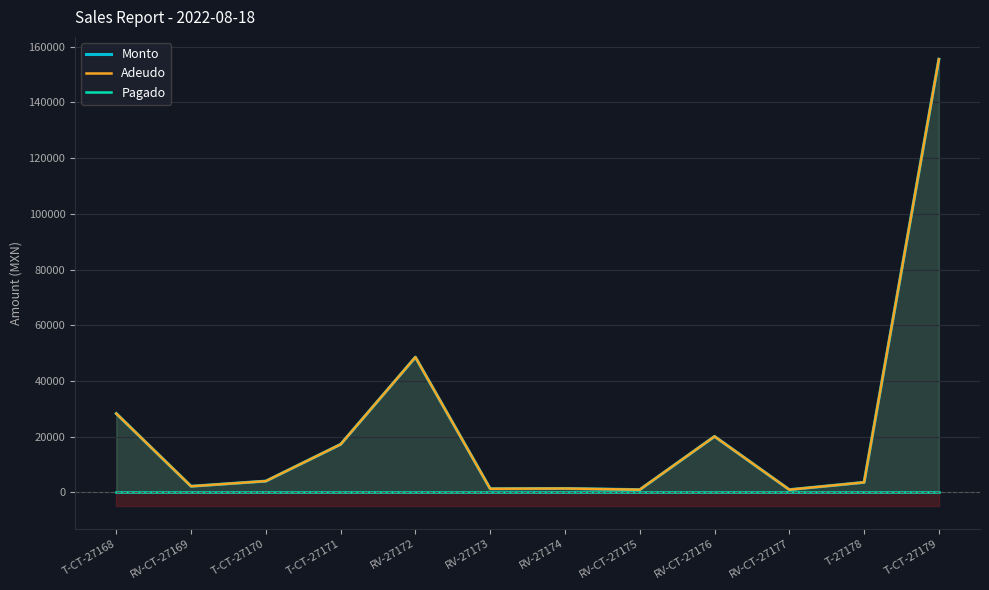

What is the difference between the Adeudo values at RV-CT-27177 and RV-27172?

47575